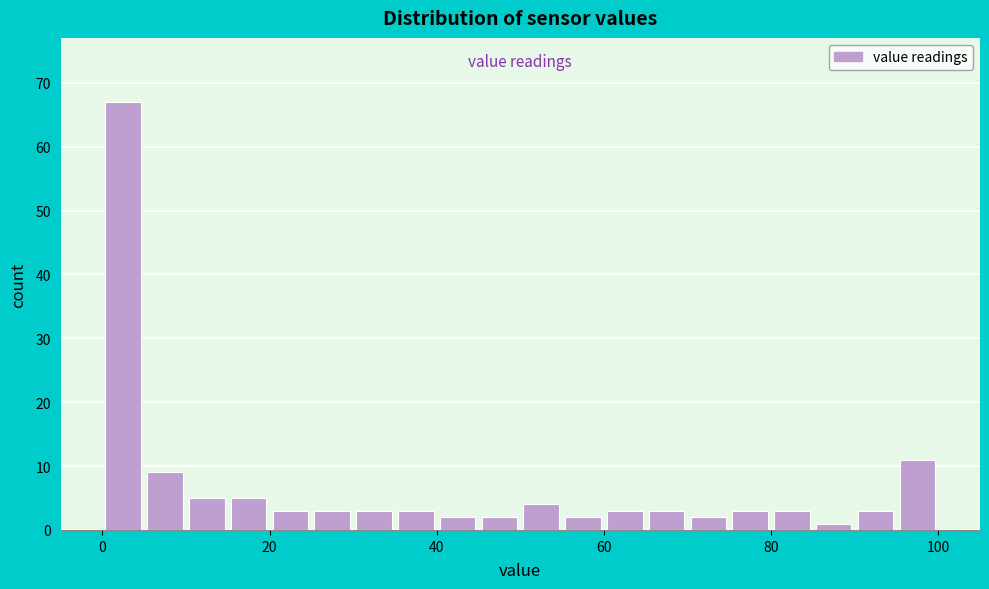

Around what value on the x-axis is the tallest bar? Give the approximate position of its centre, as read against the axis.

2